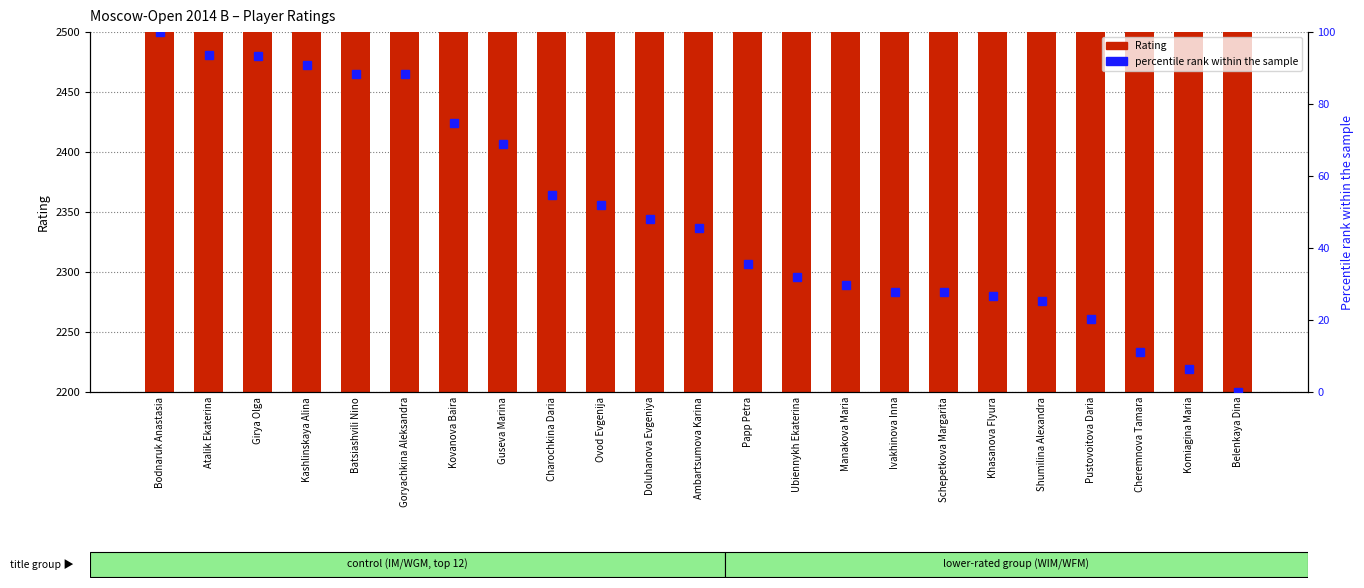

True or false: Rating has a value of 2312.0 at Ubiennykh Ekaterina.

True